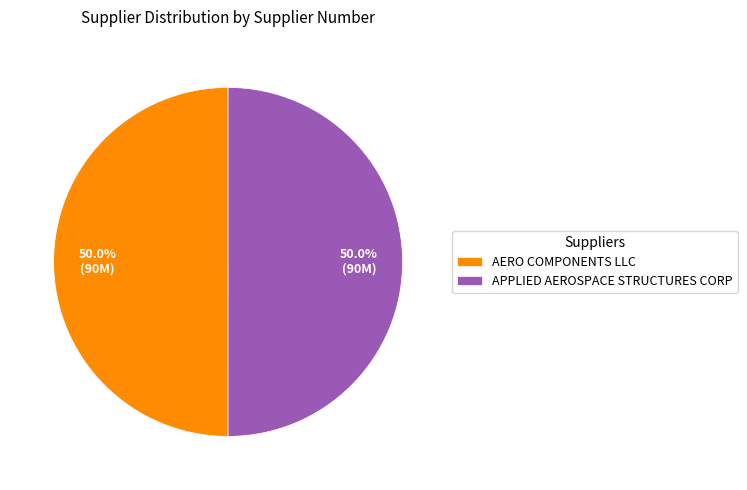

To the nearest percent, what portion does AERO COMPONENTS LLC represent?

50%